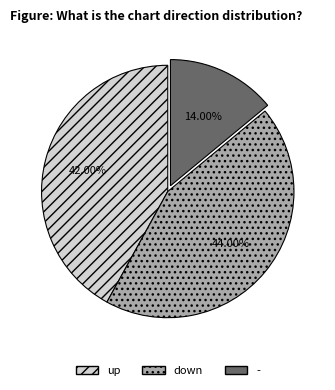

To the nearest percent, what is the combined percentage of up and down?

86%